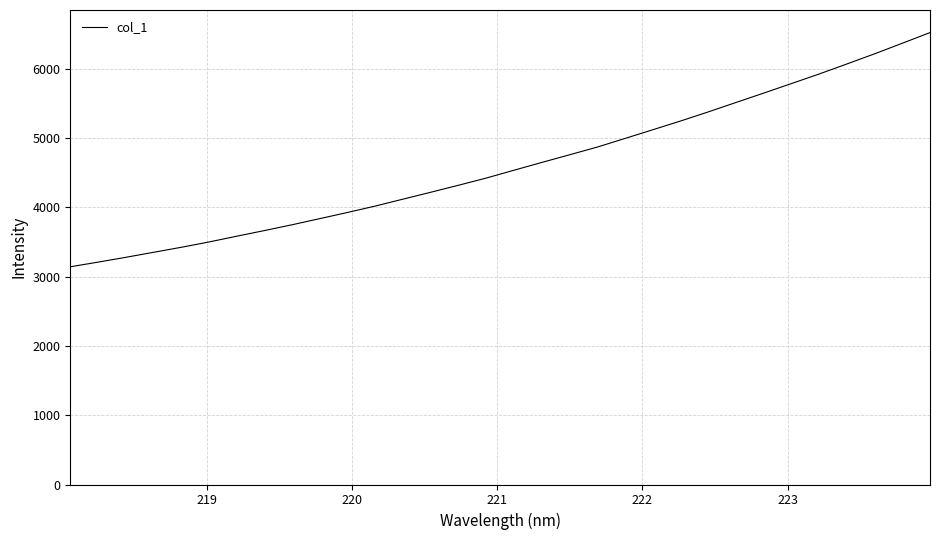

What is the minimum value shown in the chart?

3143.6